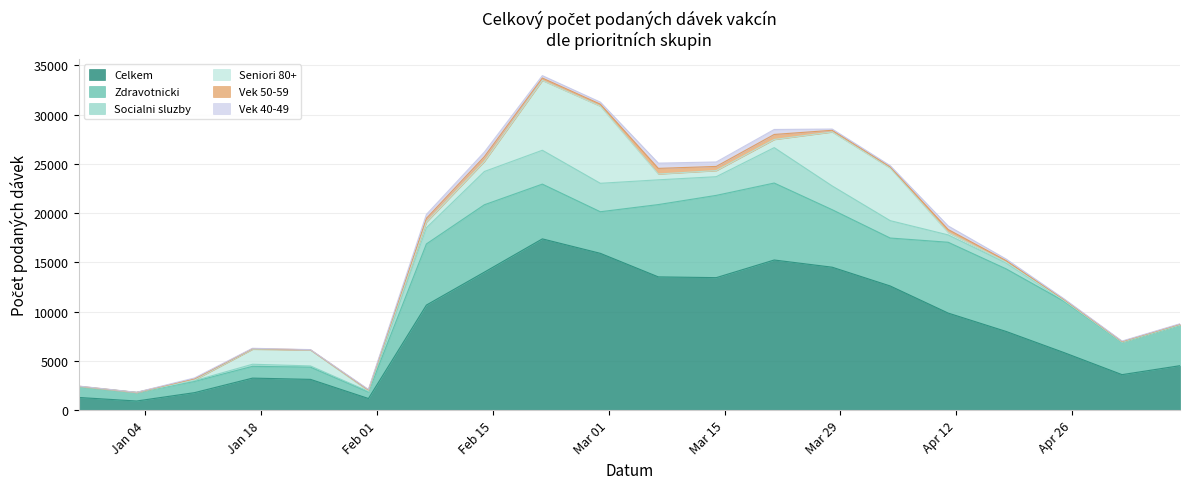

At which label is Seniori 80+ closest to 3916?

04.04.2021